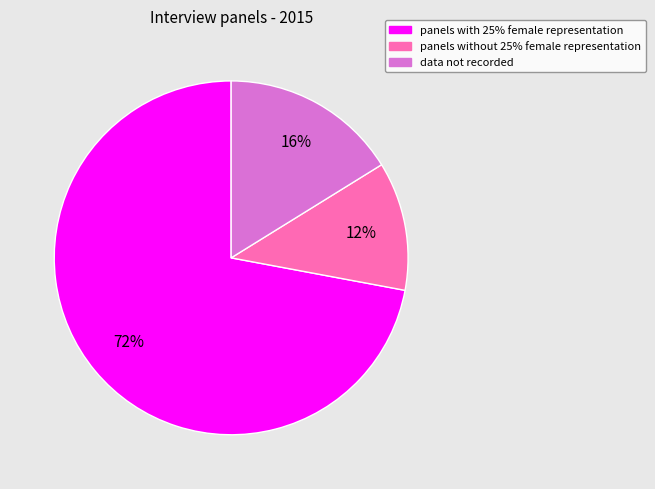

Which slice represents more than half of the pie?

panels with 25% female representation